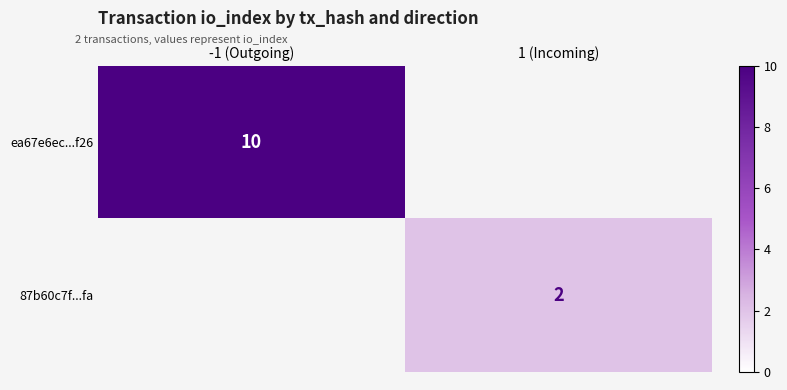

True or false: 87b60c7f...fa has a value of 3 at 1 (Incoming).

False